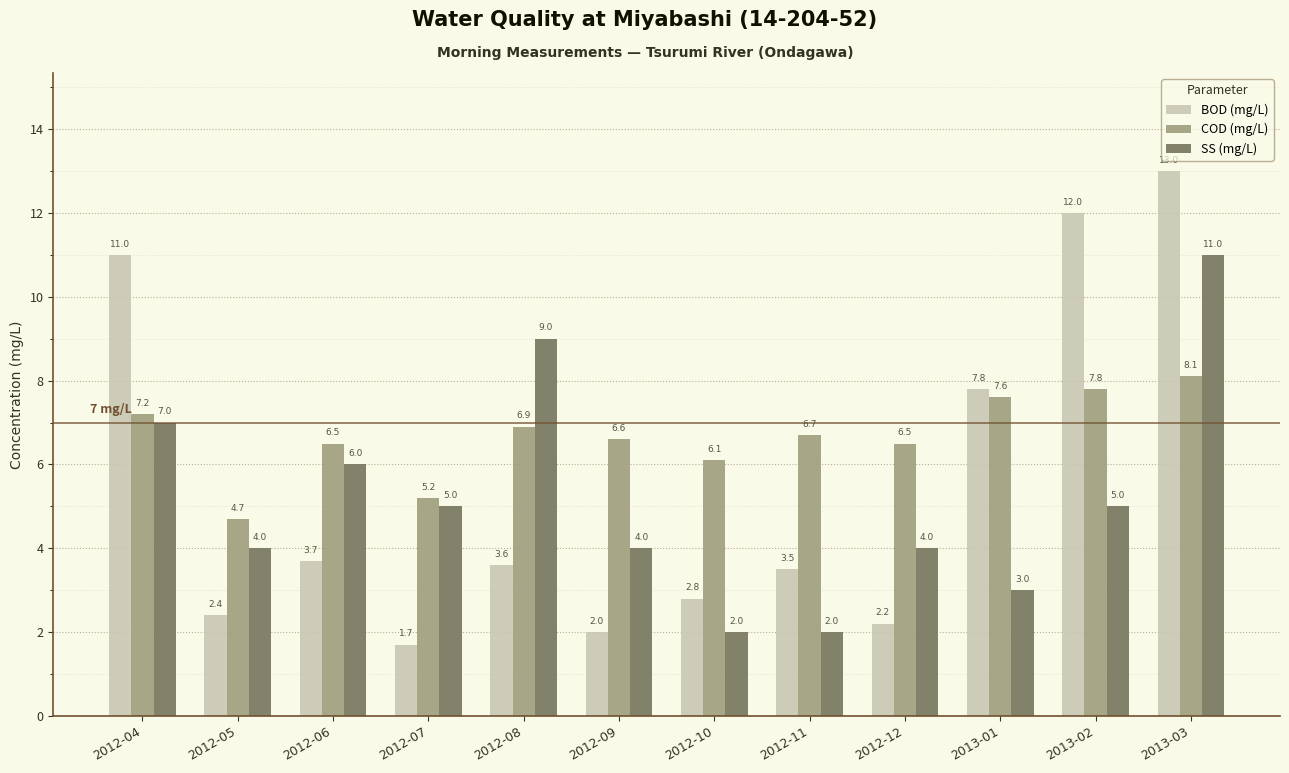

Count the number of categories in the chart.

12